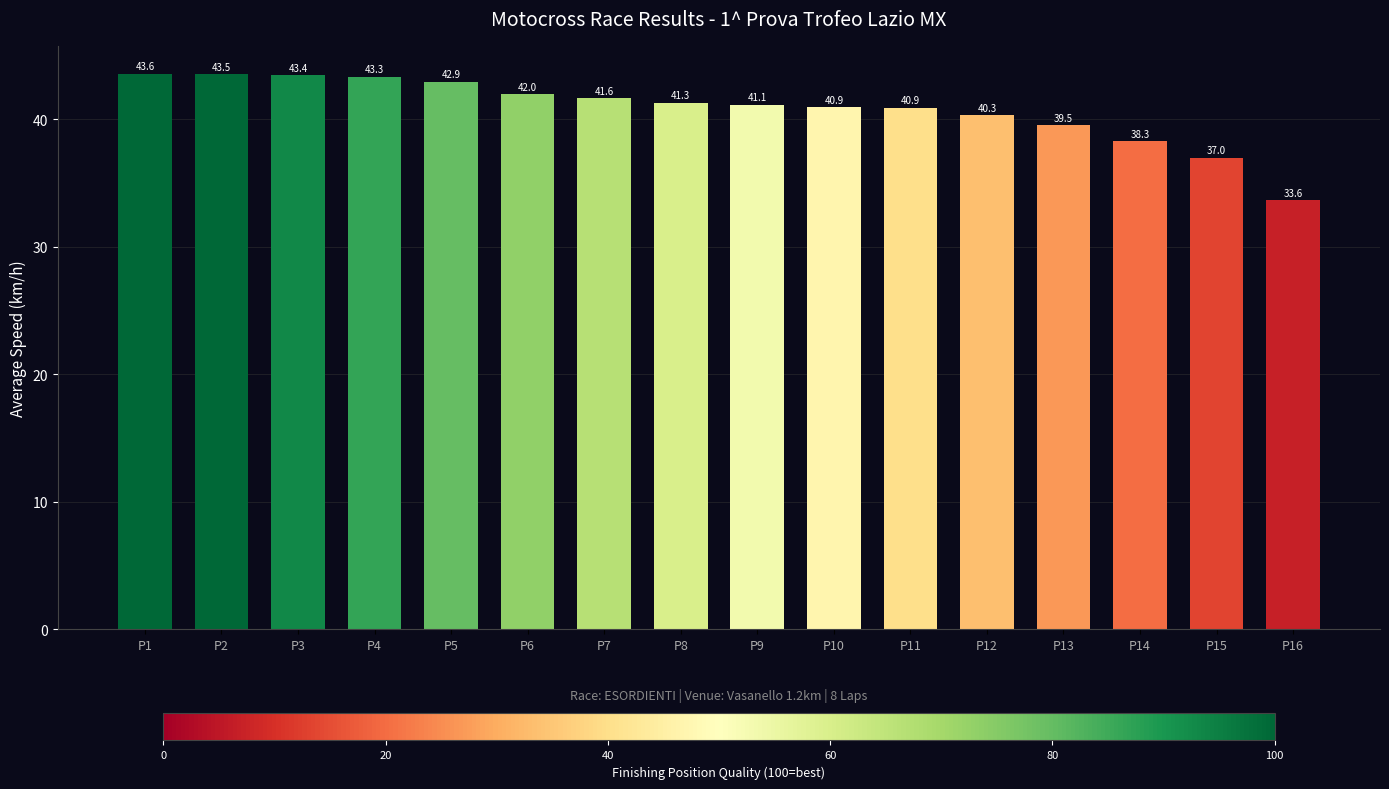

What is the average value?

40.8